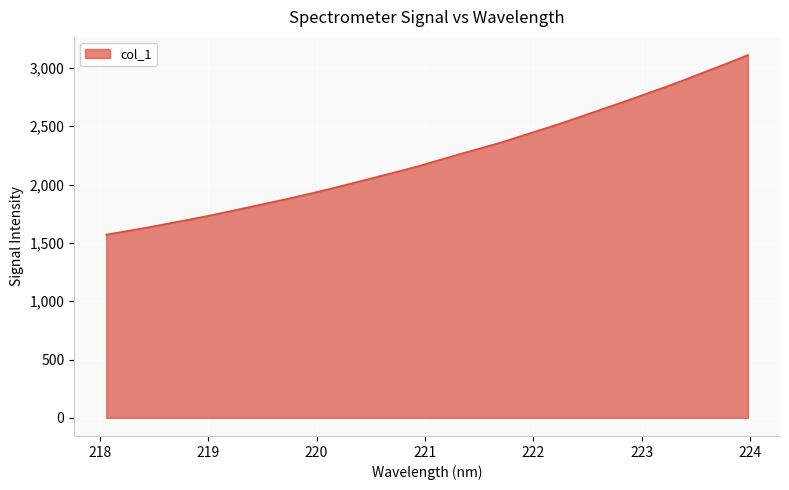

What is the maximum value shown in the chart?

3110.9